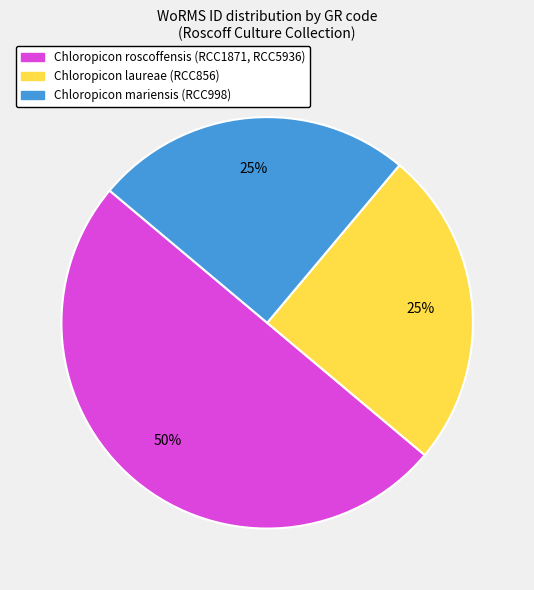

To the nearest percent, what is the average slice percentage?

33%